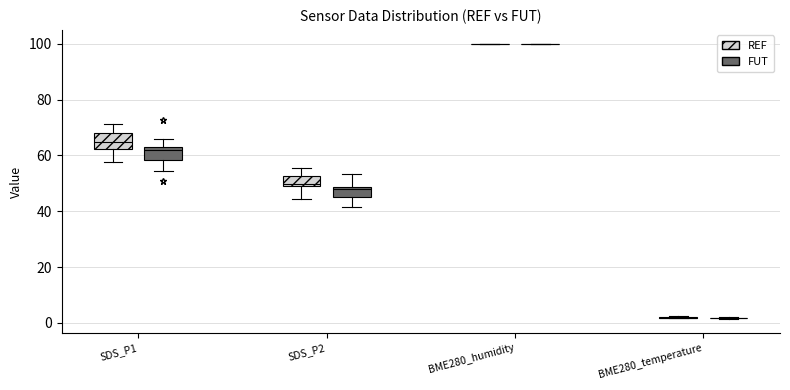

Where does the upper whisker of the box for SDS_P2 (FUT) end on the y-axis? The values are not printed on the chart, so give them approximately, as read against the axis.

54